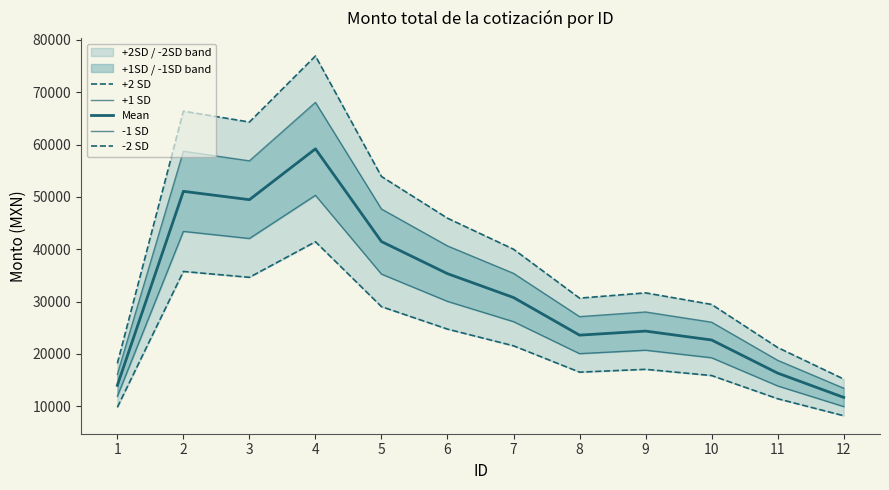

True or false: Mean and -1 SD cross at least once.

False